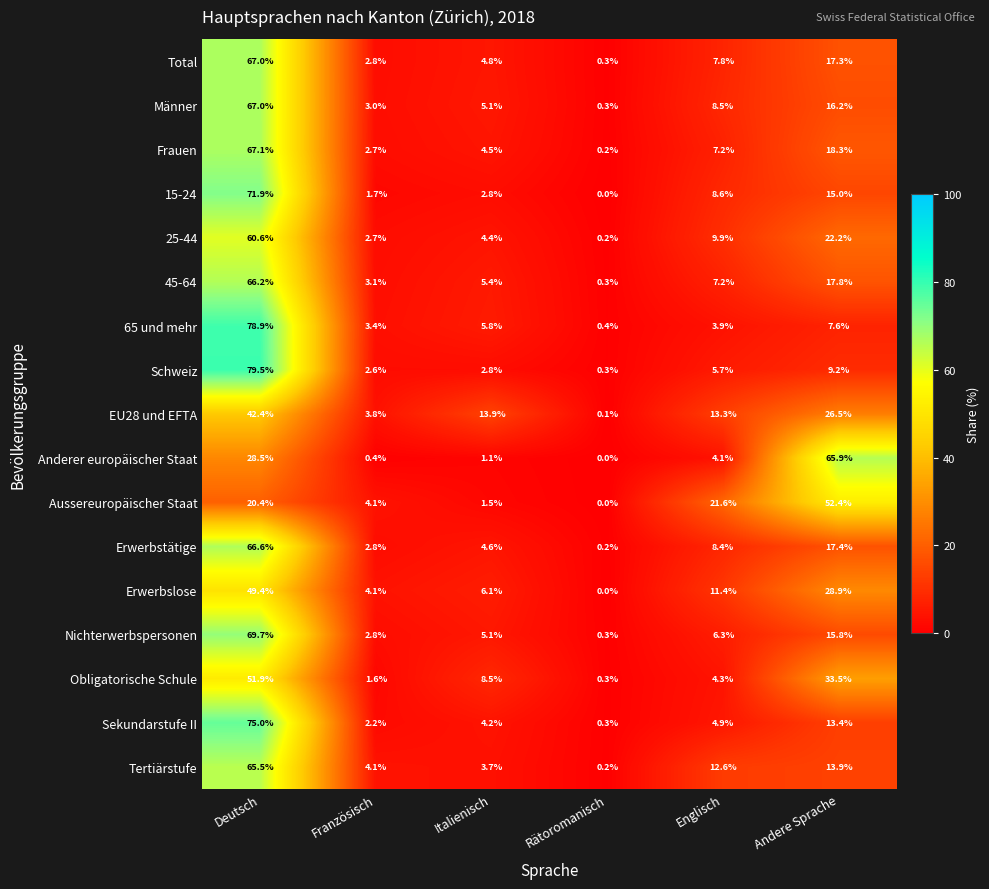

Which label corresponds to the smallest value in the chart?

Rätoromanisch